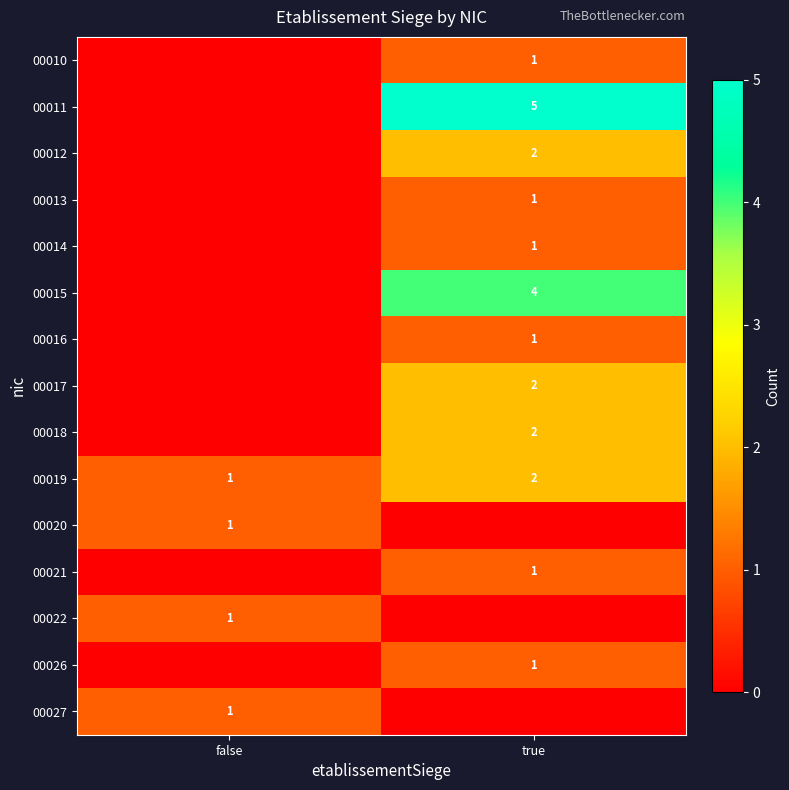

How many data points does each series have?

2